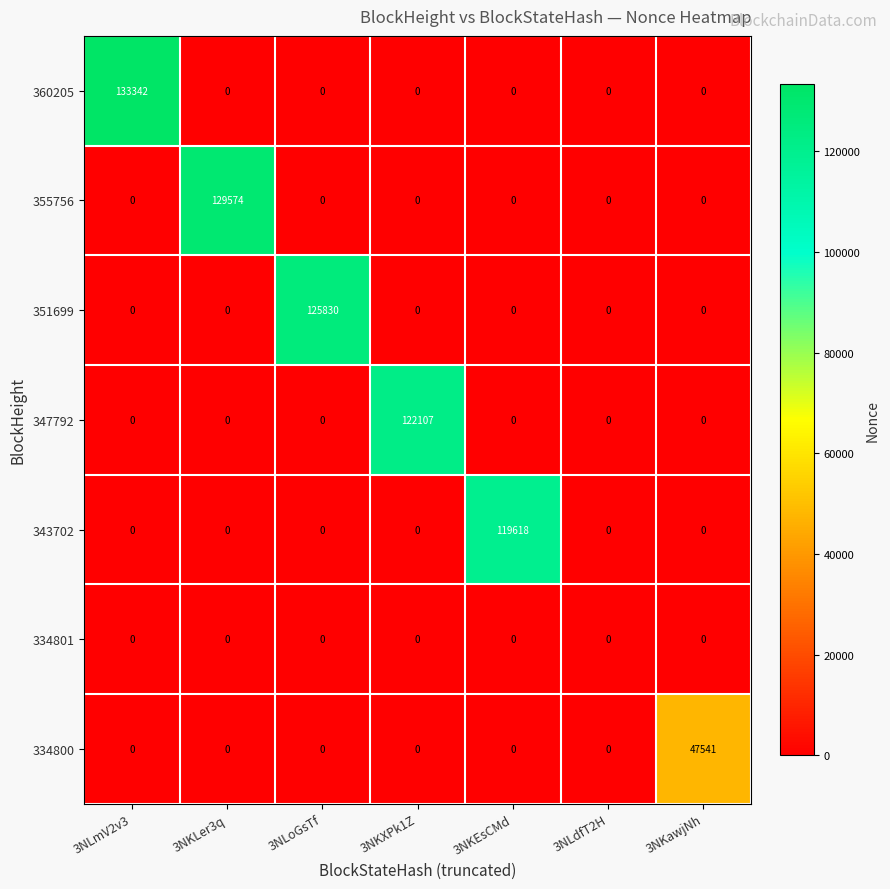

True or false: 351699 has a value of -72536 at 3NLmV2v3.

False